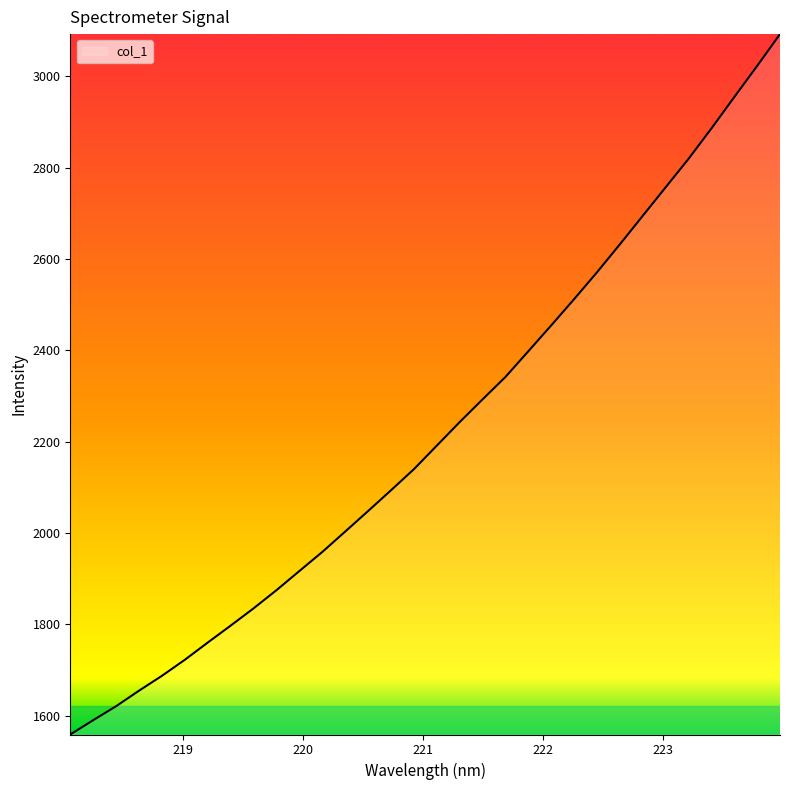

What is the maximum value shown in the chart?

3092.0